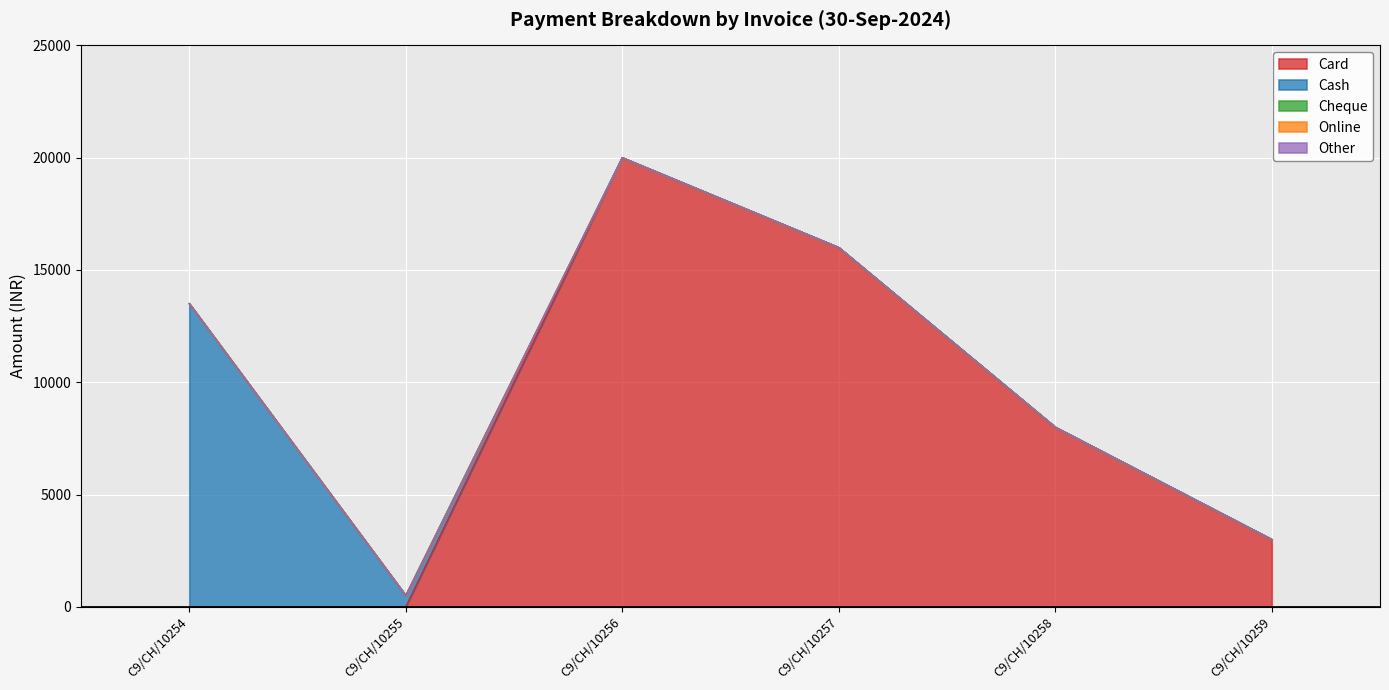

True or false: Other has more than 0 interior local peaks.

False